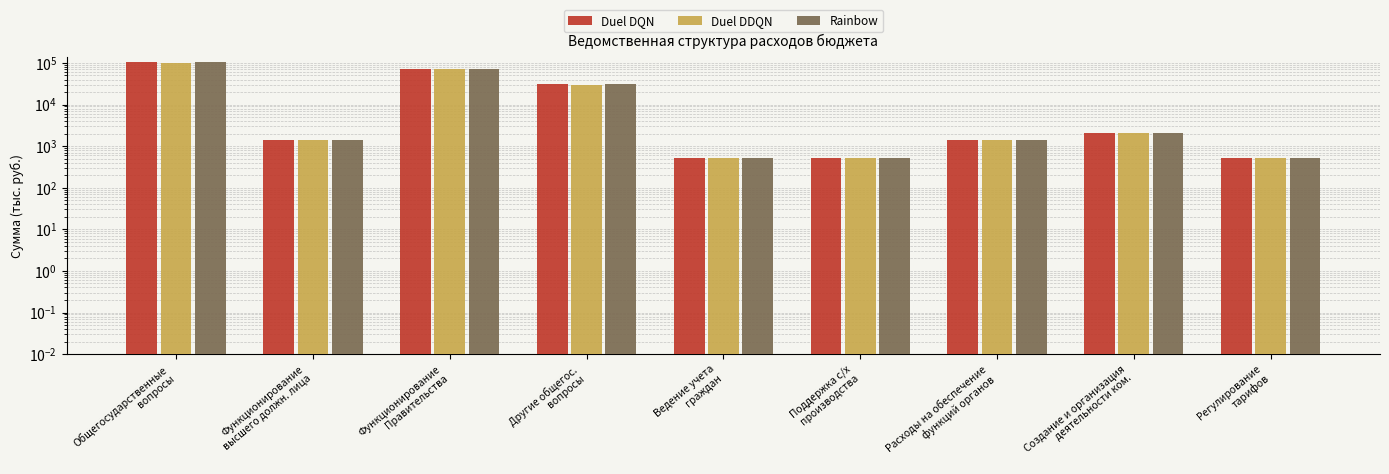

Which category has the lowest value in the Rainbow (Сумма/1000) series?

Регулирование
тарифов